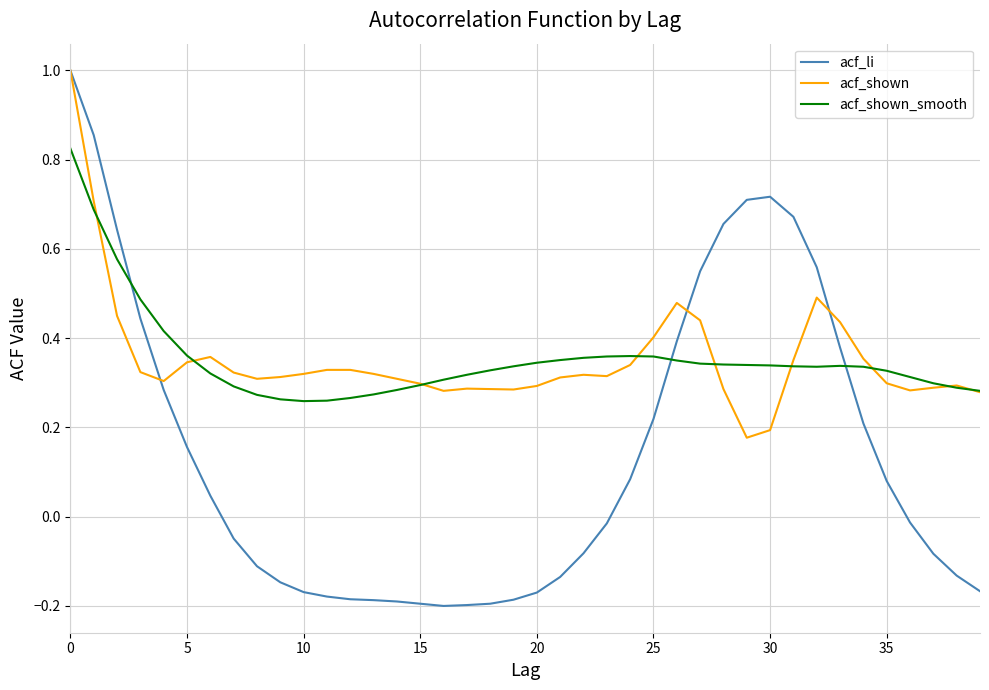

Which series has the largest range (max minus min)?

acf_li